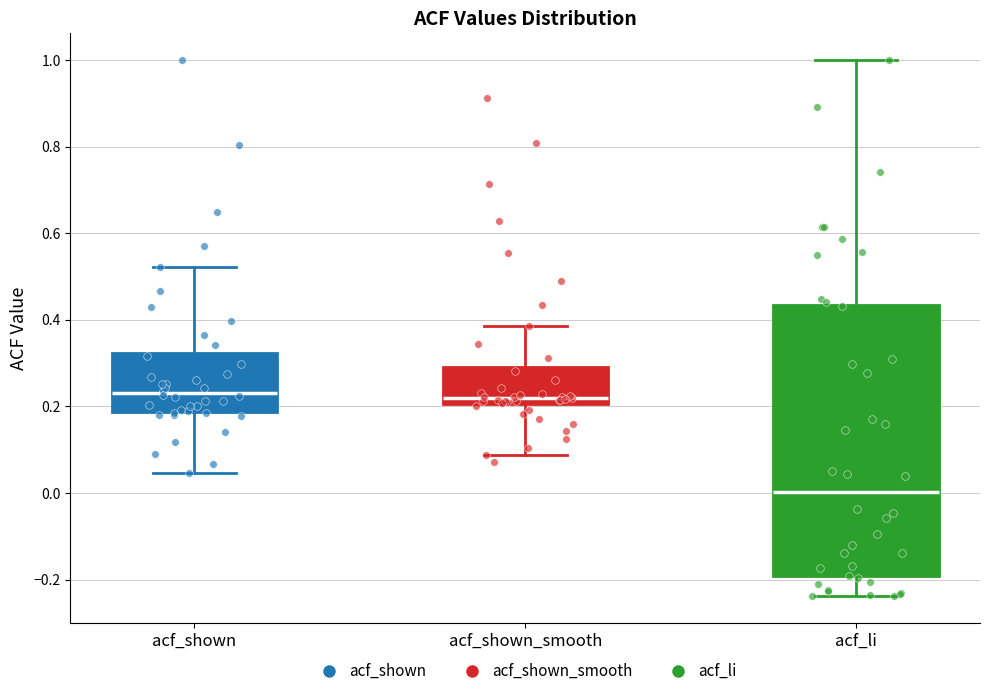

Reading left to right, read every box against the y-axis: the position of its median line, the range the box covers, and the ends of its whiskers. The values are not printed on the chart, so give them approximately, as read against the axis.

acf_shown: median 0.24, box 0.18 to 0.32, whiskers 0.04 to 0.52
acf_shown_smooth: median 0.22, box 0.20 to 0.30, whiskers 0.08 to 0.38
acf_li: median 0.00, box -0.20 to 0.44, whiskers -0.24 to 1.00